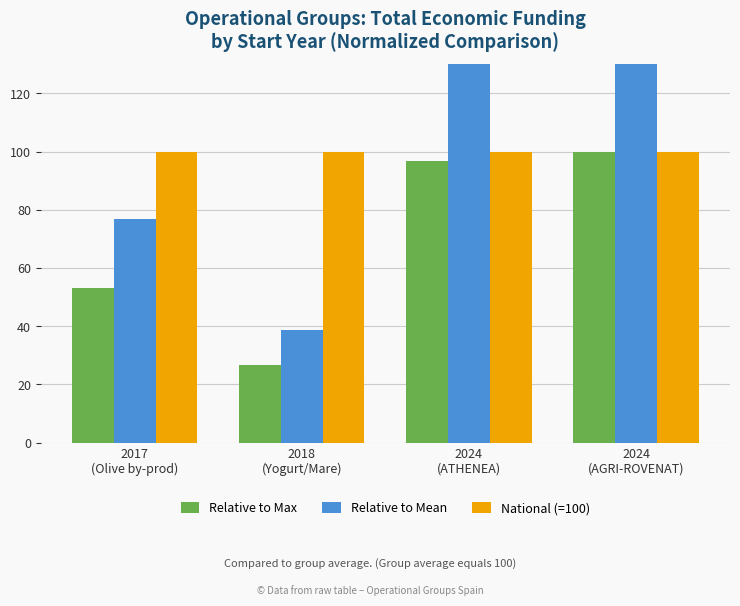

What is the smallest value displayed?

26.7